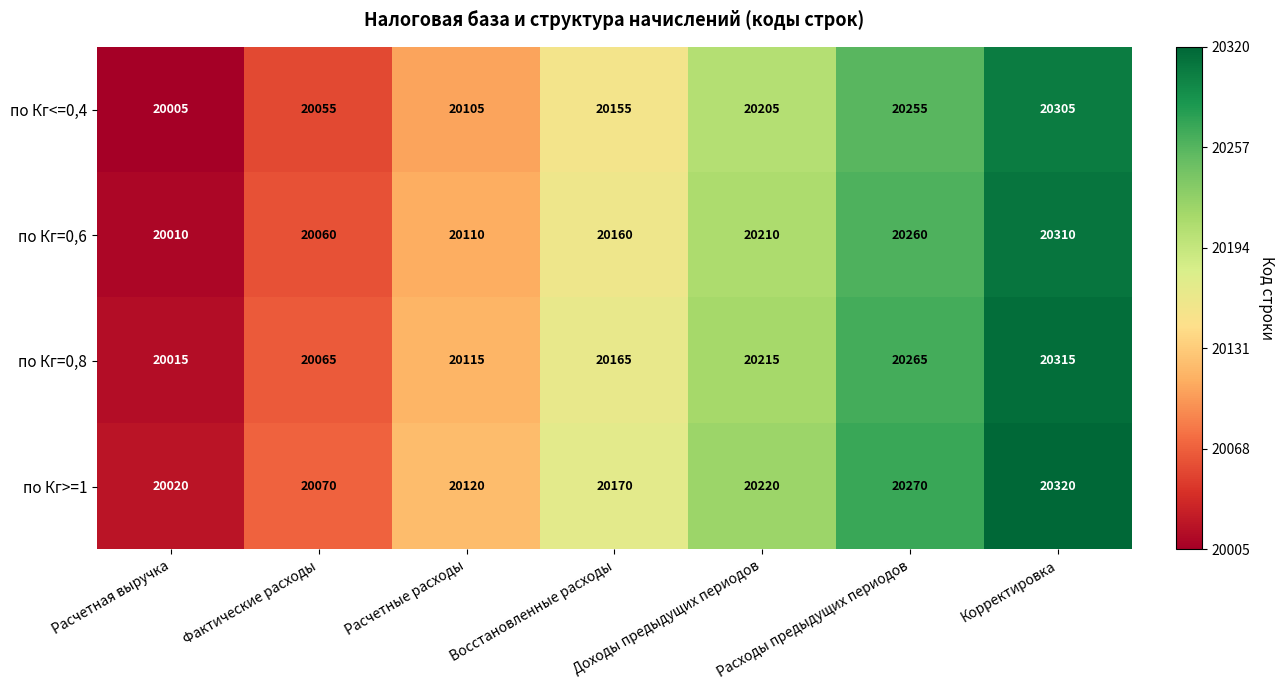

Is the value of по Кг=0,6 at Расчетная выручка greater than the value of по Кг=0,8 at Доходы предыдущих периодов?

No